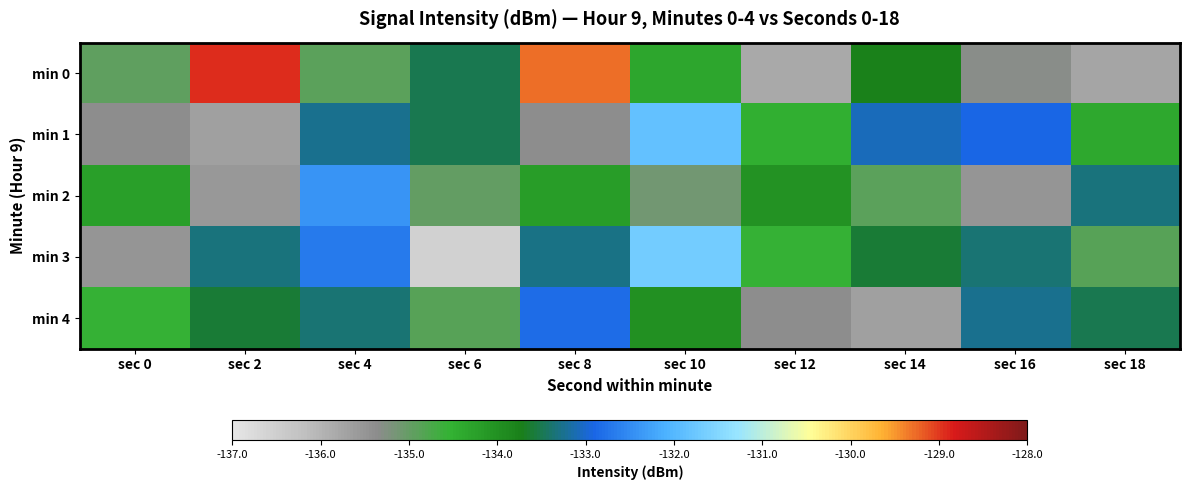

Rank the series at sec 10 from highest to lowest value.

min 3, min 1, min 4, min 0, min 2